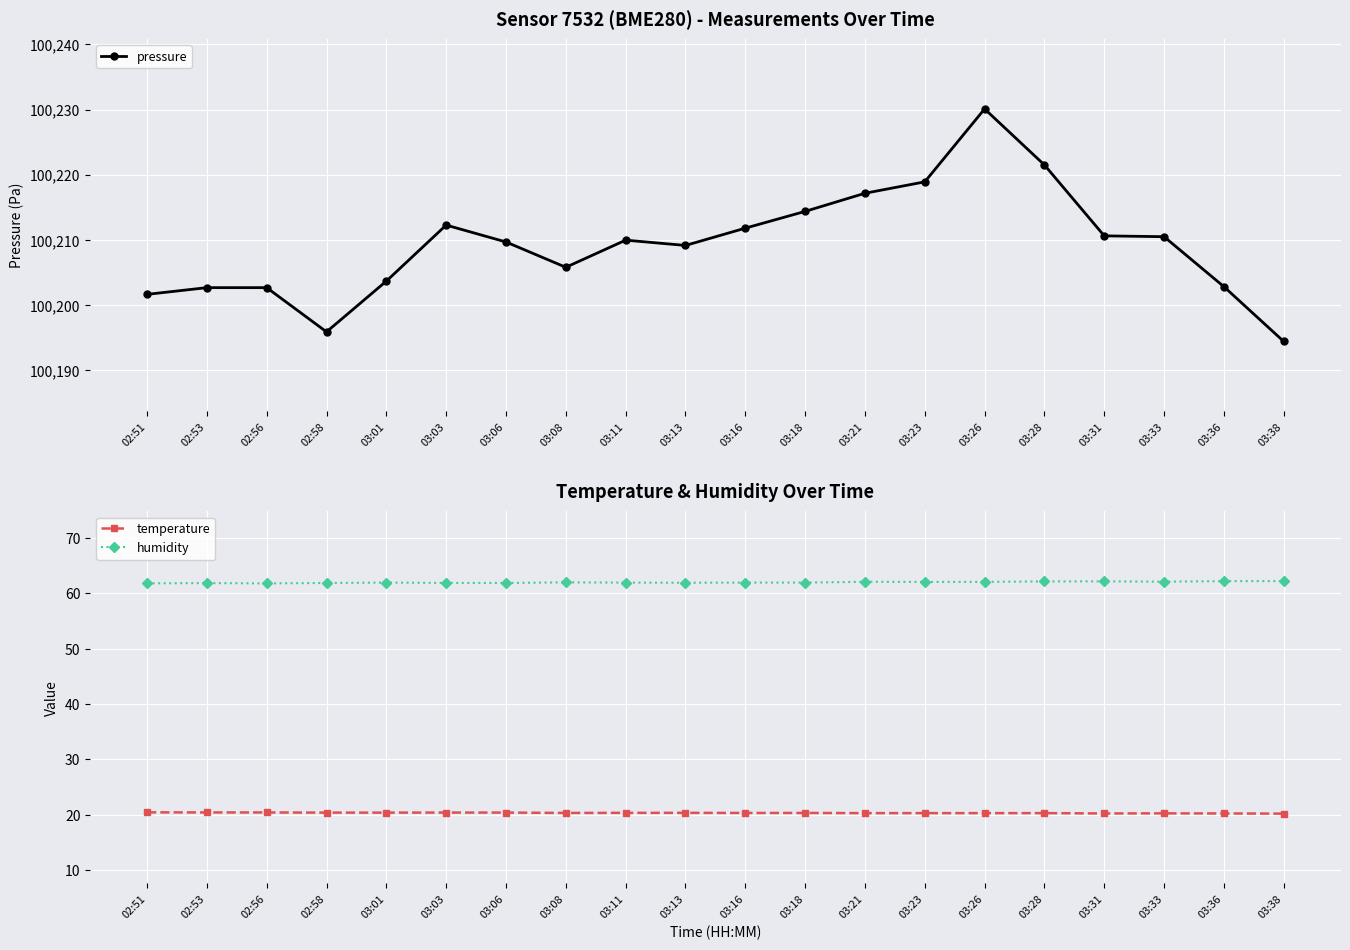

Which label corresponds to the largest value in the chart?

03:26